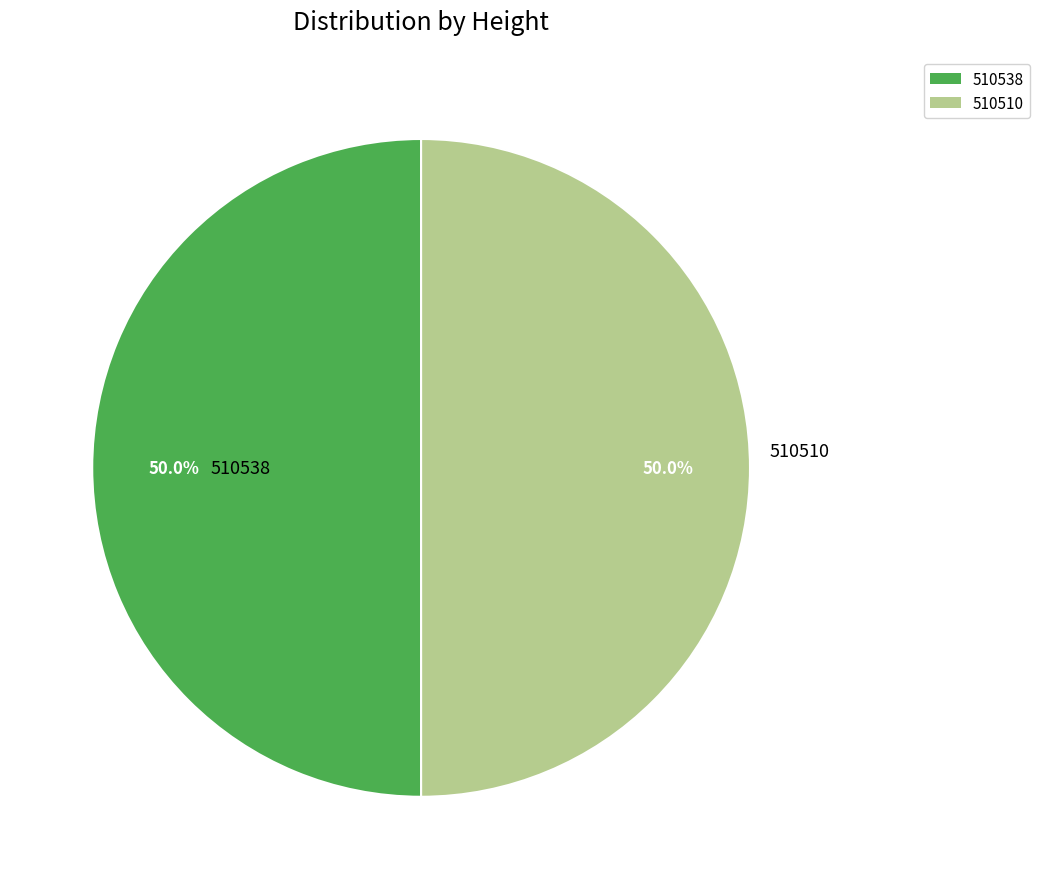

What percentage do 510510 and 510538 together represent?

100.0%